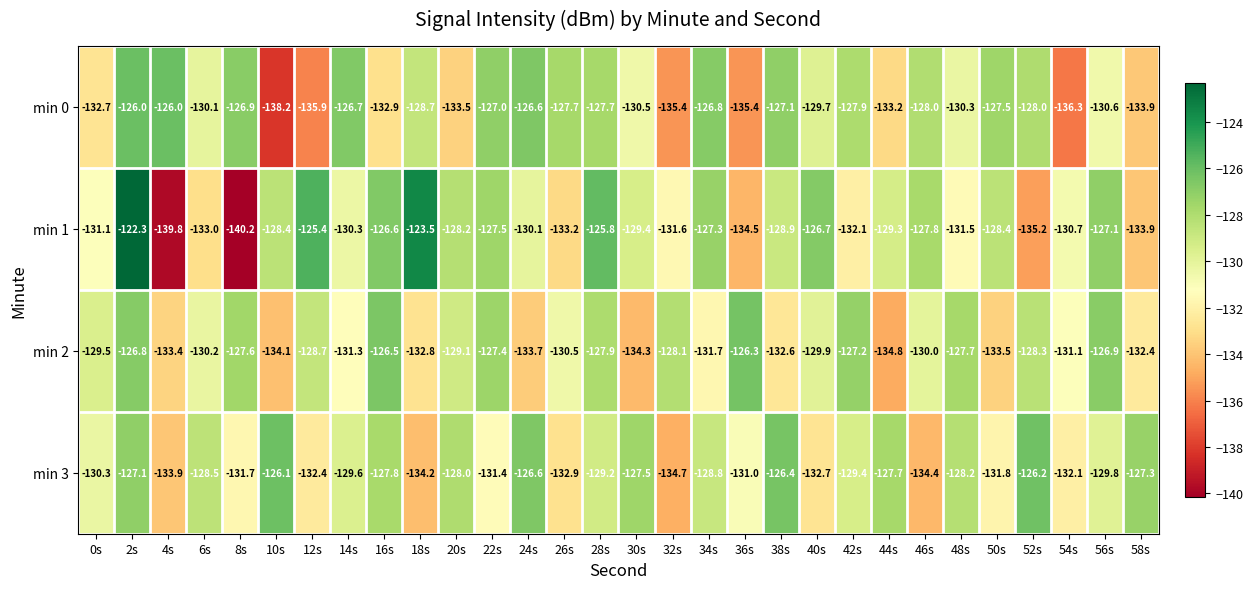

Rank the series by their maximum value, from lowest to highest.

min 2, min 3, min 0, min 1